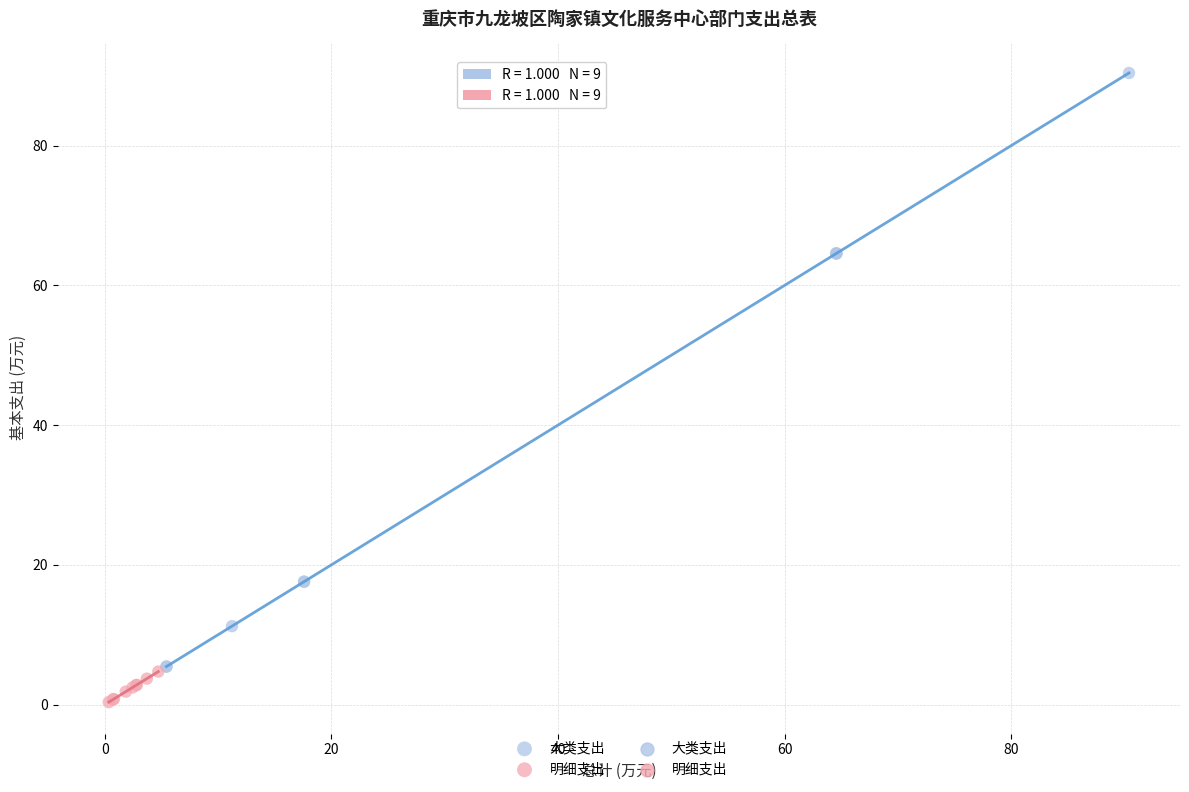

Which series reaches the maximum Y coordinate?

大类支出